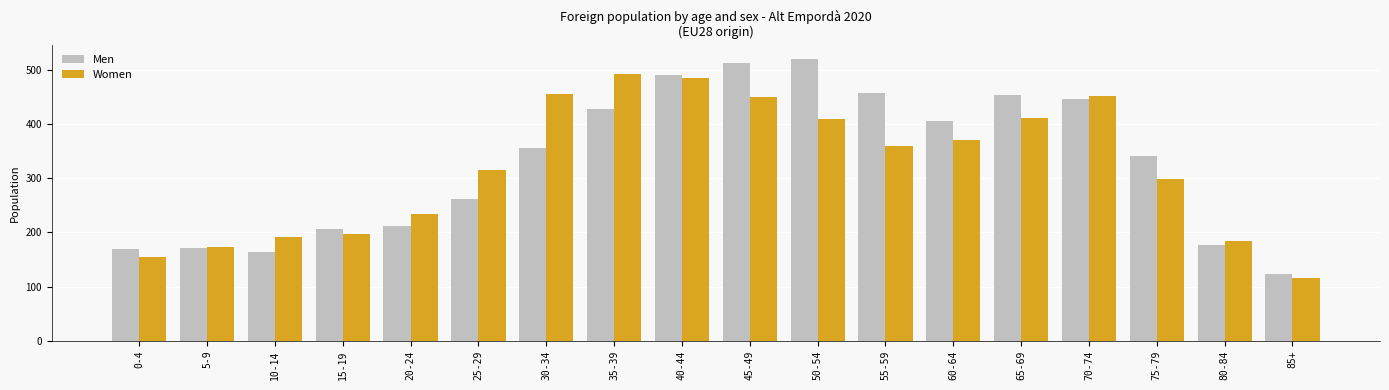

Which category has the lowest value across all series?

85+